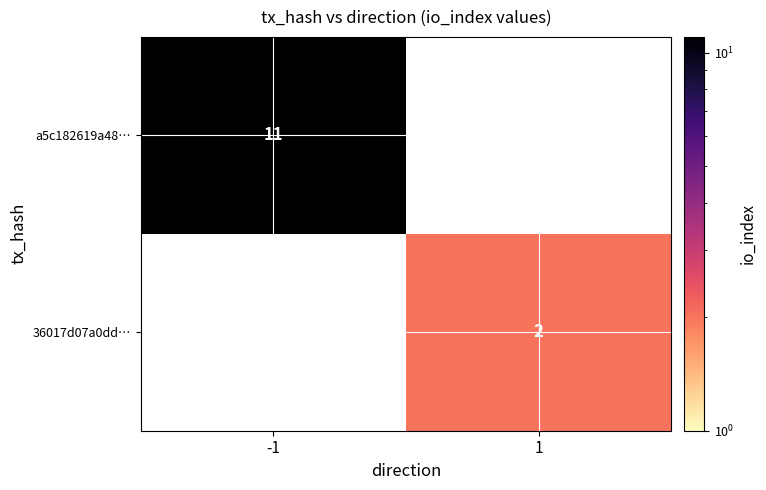

At how many categories does at least one series exceed 6?

1